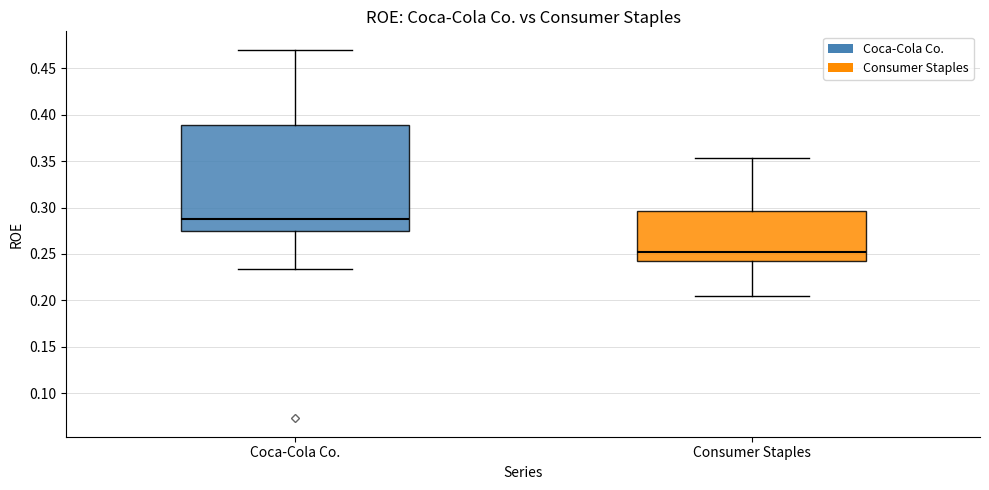

Reading left to right, transcribe this box plot: for each box, give where its median line is, the range the box spans, and where its two whiskers end, as read against the y-axis. The values are not printed on the chart, so give them approximately, as read against the axis.

Coca-Cola Co.: median 0.290, box 0.275 to 0.390, whiskers 0.235 to 0.470
Consumer Staples: median 0.250, box 0.245 to 0.295, whiskers 0.205 to 0.355